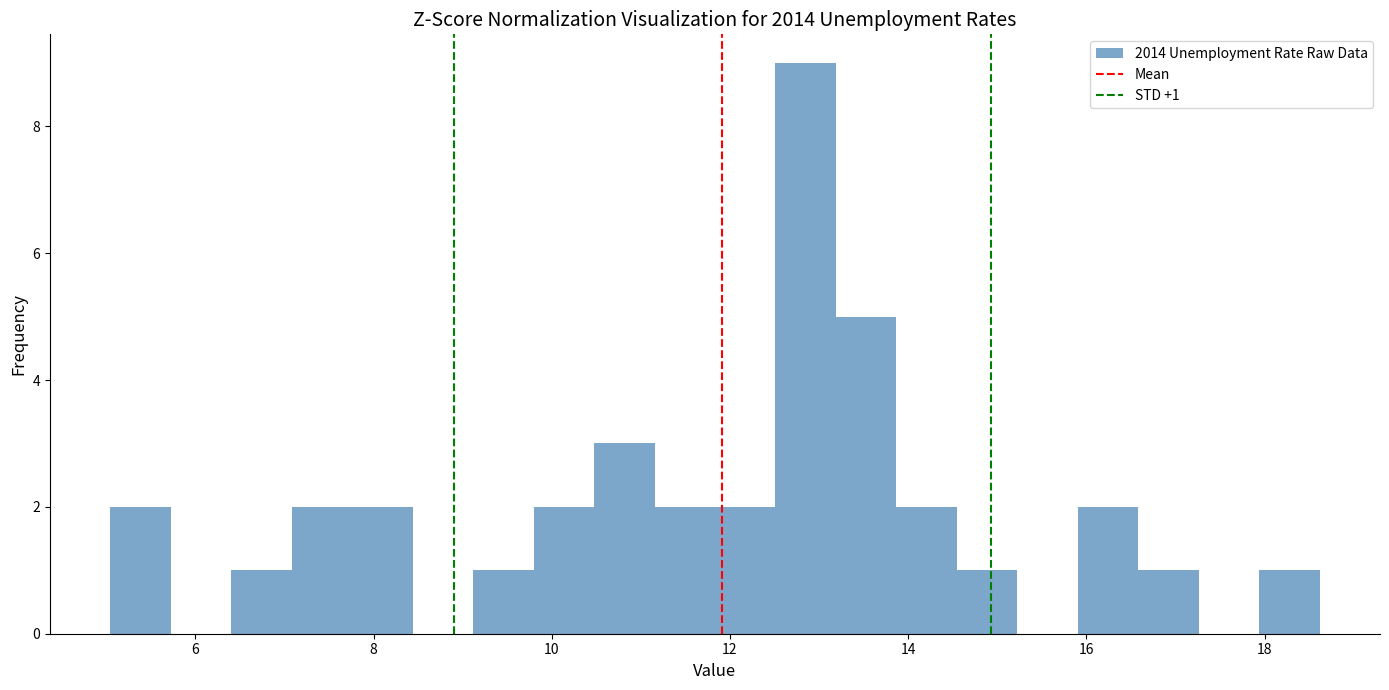

Around what value on the x-axis is the tallest bar? Give the approximate position of its centre, as read against the axis.

12.8